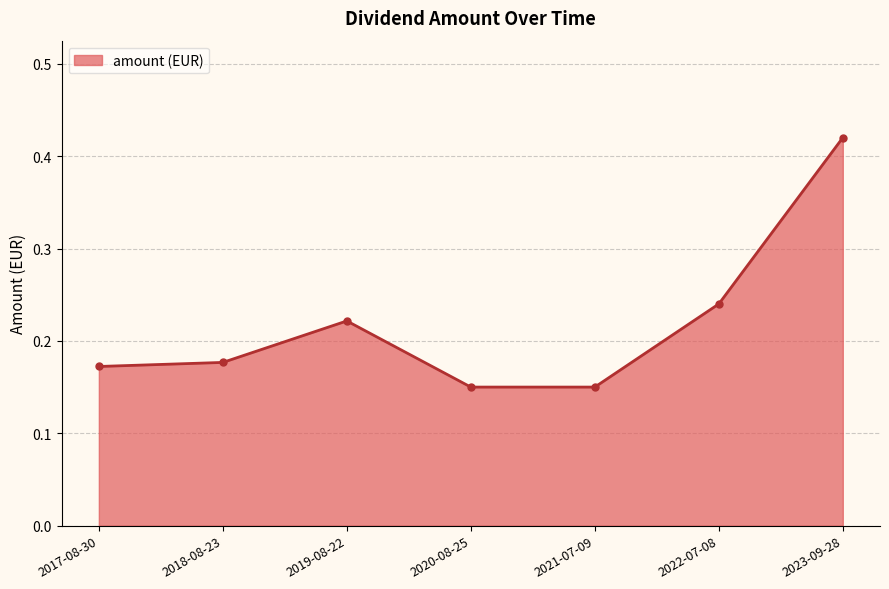

The chart shows a value of 0.1 at 2019-08-22. True or false?

False